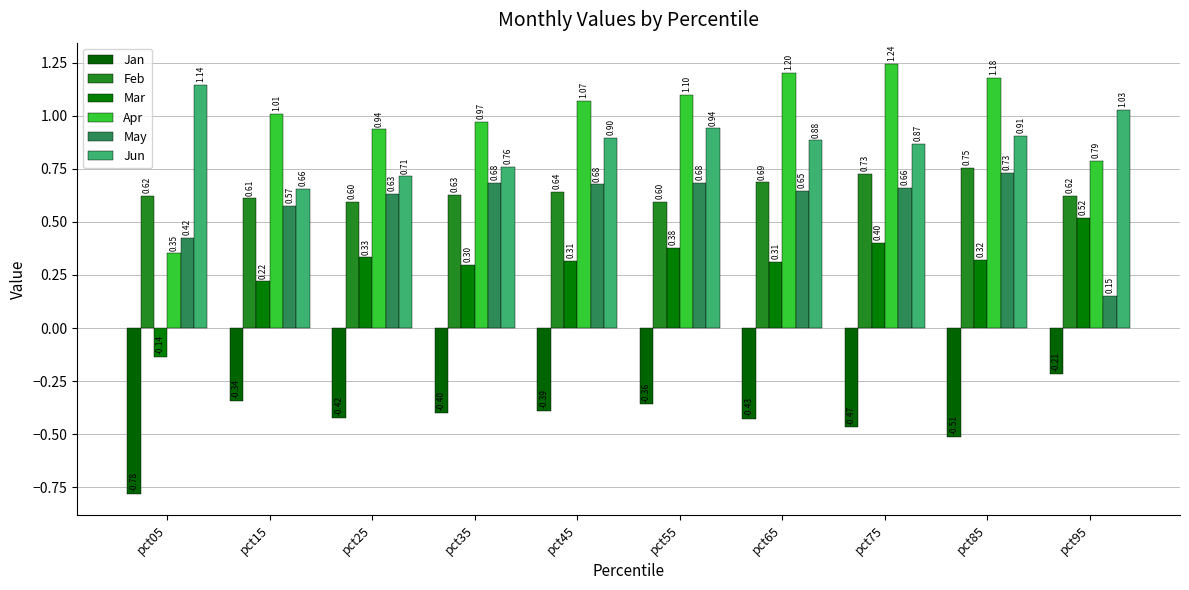

What is the value of the Feb bar at the 5th from the left?

0.6